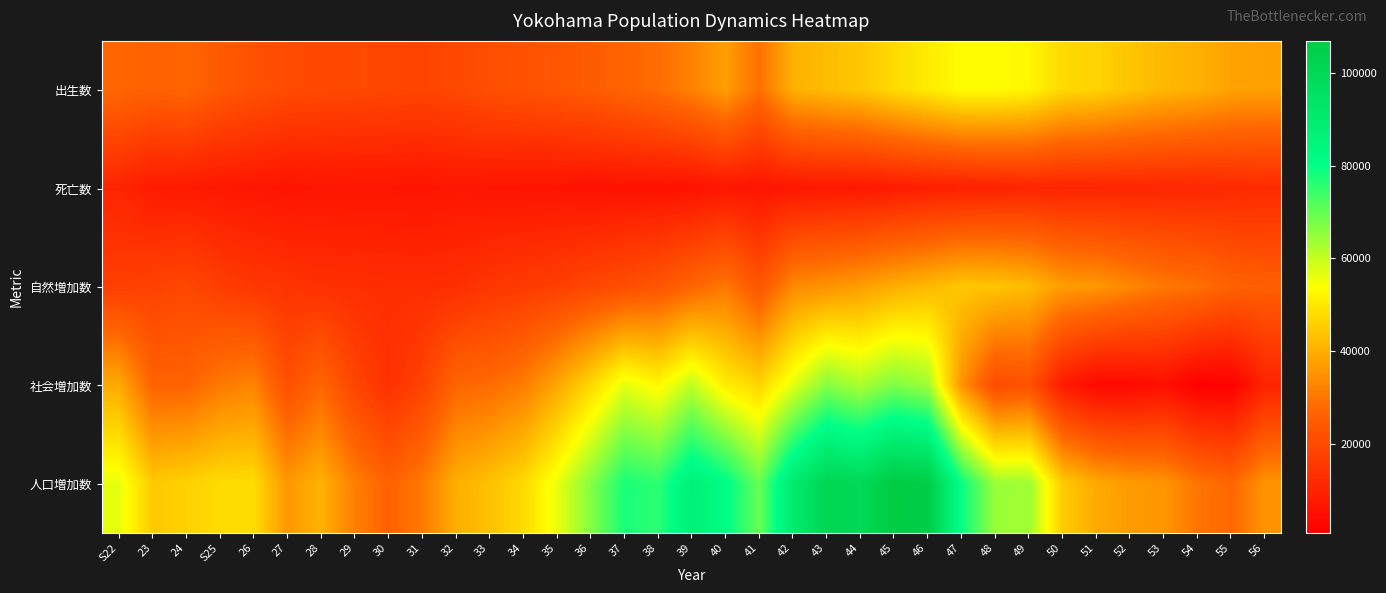

Reading right to left, list all the values displayed in this chart.

出生数: 56=37493	55=37977	54=40306	53=41625	52=43758	51=46322	50=47353	49=52394	48=53504	47=53562	46=50490	45=47622	44=44114	43=42433	42=40433	41=29197	40=37213	39=32374	38=28617	37=26647	36=24710	35=23272	34=22220	33=21303	32=19736	31=18717	30=19118	29=19537	28=19922	27=20400	26=22008	S25=24063	24=27116	23=26058	S22=27529
死亡数: 56=12023	55=11683	54=10983	53=10930	52=10607	51=10319	50=10308	49=10322	48=9759	47=9386	46=8741	45=7867	44=7134	43=7309	42=6729	41=6185	40=6769	39=5517	38=5537	37=5674	36=5404	35=6000	34=6126	33=6367	32=6711	31=6076	30=6412	29=6418	28=6543	27=5986	26=6755	S25=7083	24=7699	23=7922	S22=10498
自然増加数: 56=25470	55=26294	54=29323	53=30695	52=33151	51=36003	50=37045	49=42072	48=43745	47=44176	46=41749	45=39755	44=36980	43=35124	42=33704	41=23012	40=30444	39=26857	38=23080	37=20973	36=19306	35=17272	34=16094	33=14936	32=13025	31=12641	30=12706	29=13119	28=13379	27=14414	26=15253	S25=16980	24=19417	23=18136	S22=17031
社会増加数: 56=10032	55=1043	54=712	53=4930	52=3418	51=3091	50=7943	49=21963	48=20531	47=35178	46=63941	45=67152	44=62372	43=66421	42=56649	41=46534	40=50777	39=60386	38=52624	37=56702	36=47218	35=38610	34=31386	33=28282	32=27042	31=18142	30=13677	29=18784	28=27180	27=21643	26=32685	S25=30778	24=26534	23=26561	S22=39281
人口増加数: 56=35502	55=27337	54=30035	53=35625	52=36569	51=39094	50=44988	49=64035	48=64276	47=79354	46=105690	45=106907	44=99352	43=101545	42=90353	41=69546	40=81221	39=87243	38=75704	37=77675	36=66524	35=55882	34=47480	33=43218	32=40067	31=30783	30=26383	29=31903	28=40559	27=36057	26=47938	S25=47758	24=45951	23=44697	S22=56312